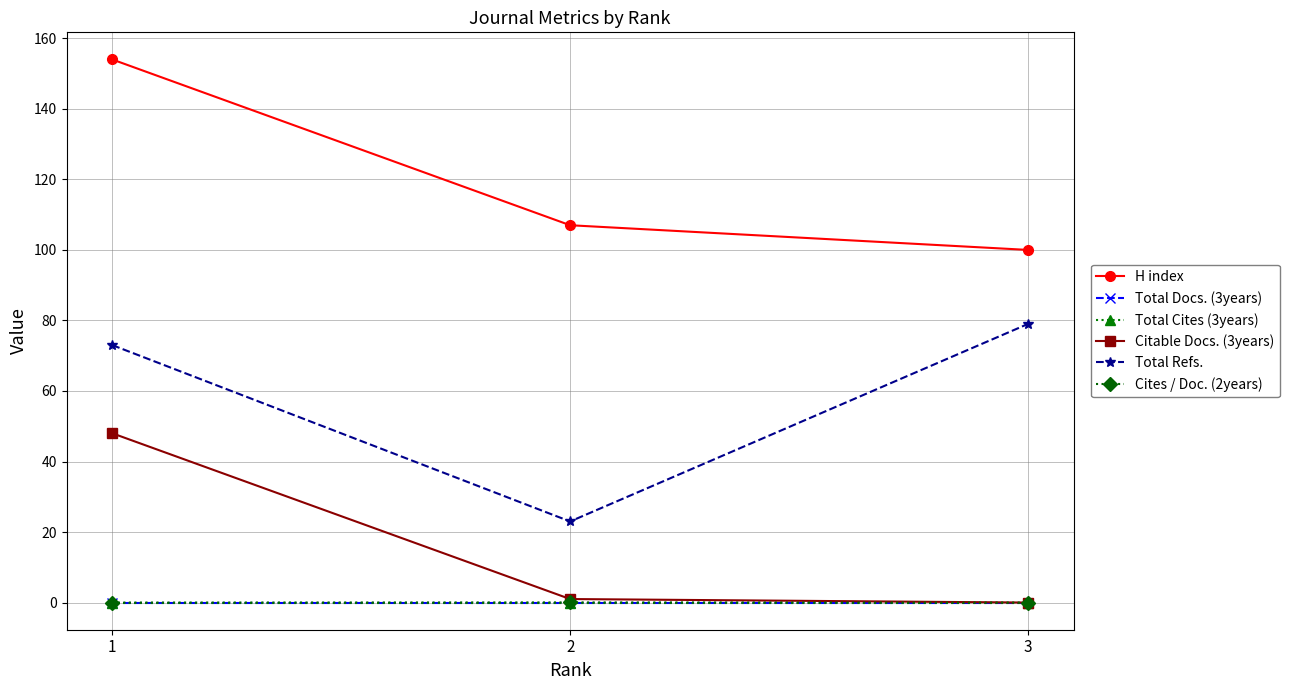

True or false: H index has a value of 177.6 at 3.

False